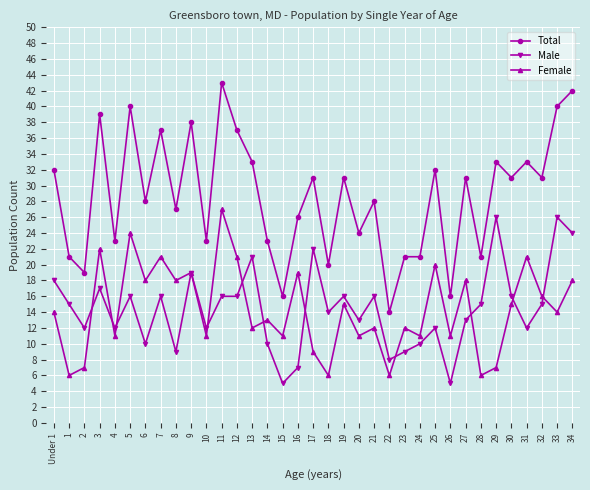

What is the sum of the Male values at Under 1 and 34?

42